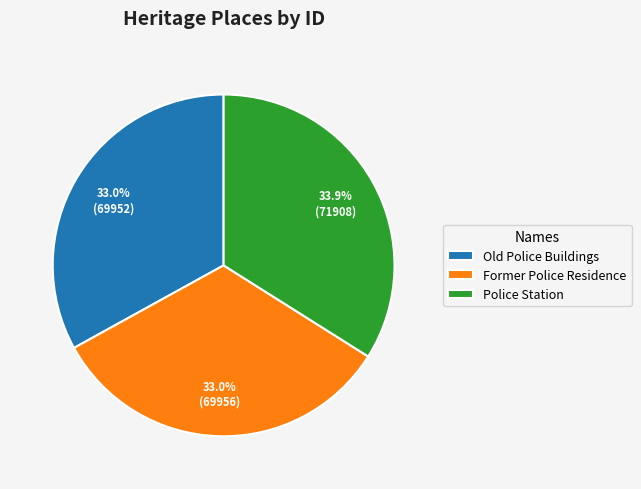

How much of the chart is everything except Former Police Residence?

67.0%